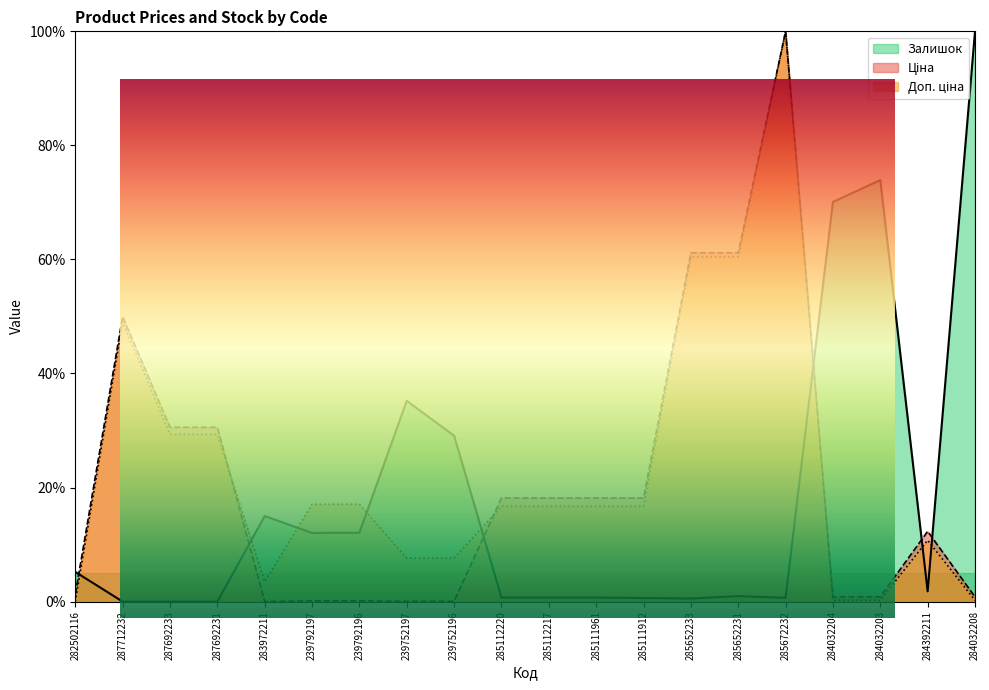

How many lines are shown in the chart?

3